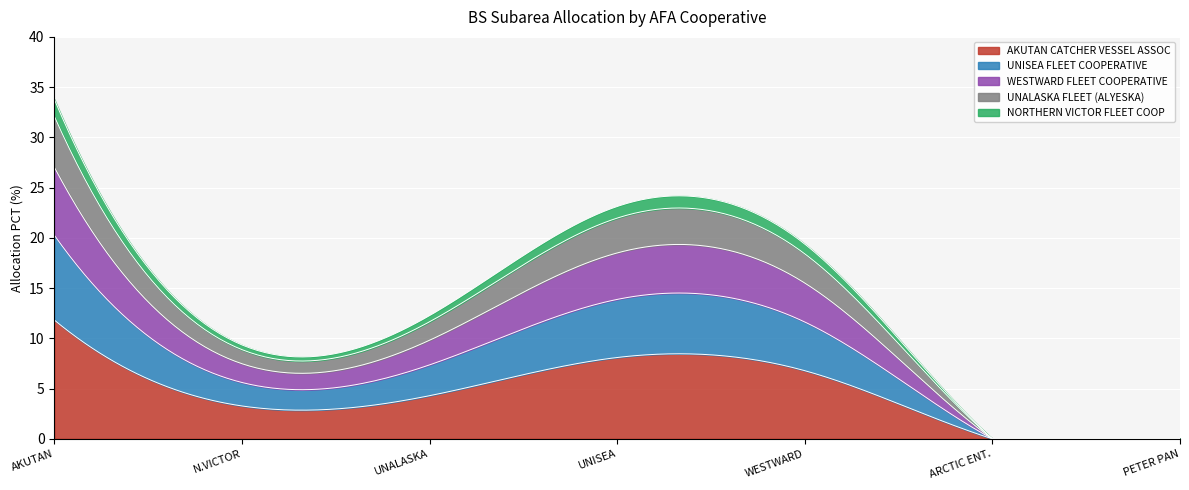

List the labels in order of value, largest first.

AKUTAN CATCHER VESSEL ASSOCIATION, UNISEA FLEET COOPERATIVE, WESTWARD FLEET COOPERATIVE, UNALASKA FLEET COOPERATIVE (ALYESKA), NORTHERN VICTOR FLEET COOPERATIVE, ARCTIC ENTERPRISE ASSOCIATION, PETER PAN FLEET COOPERATIVE